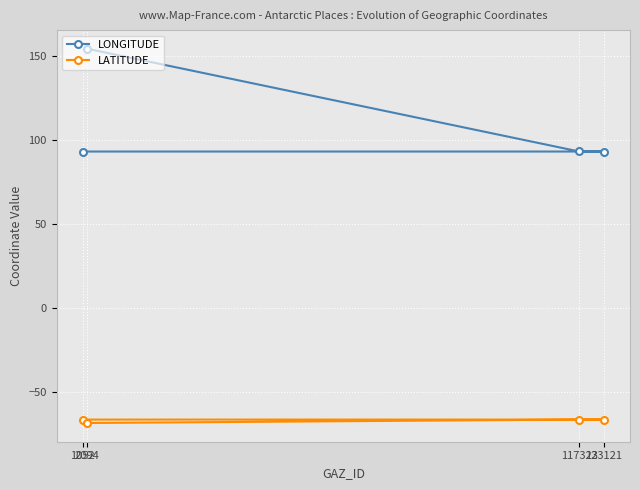

What are all the series names shown in the legend?

LONGITUDE, LATITUDE